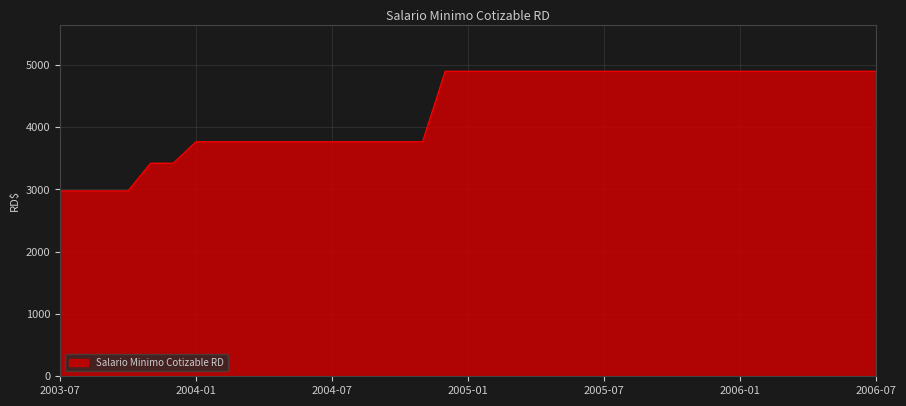

What is the average value?

4275